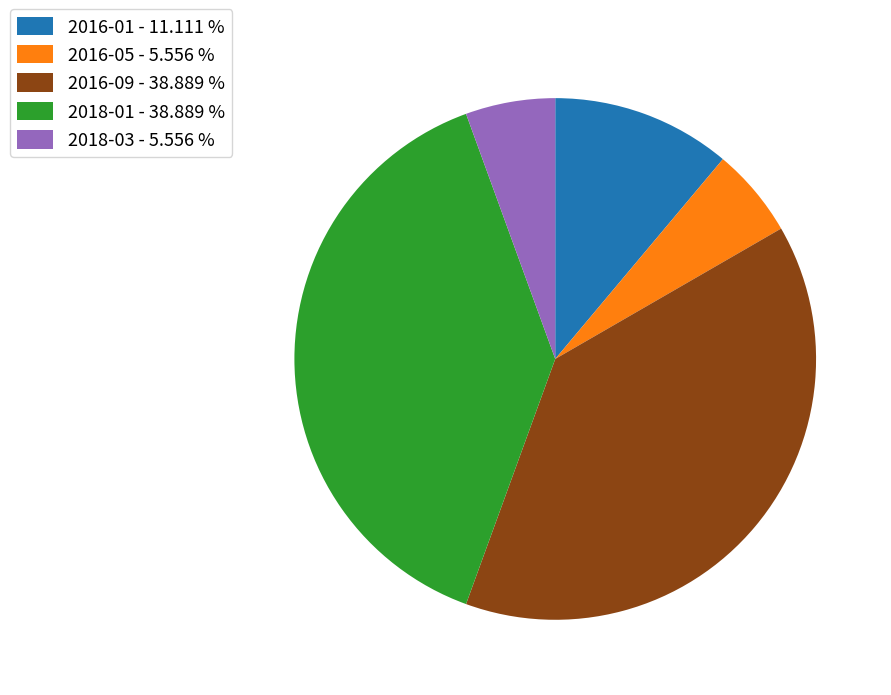

Combined, do 2016-09 - 38.889 % and 2016-05 - 5.556 % account for over 50%?

No